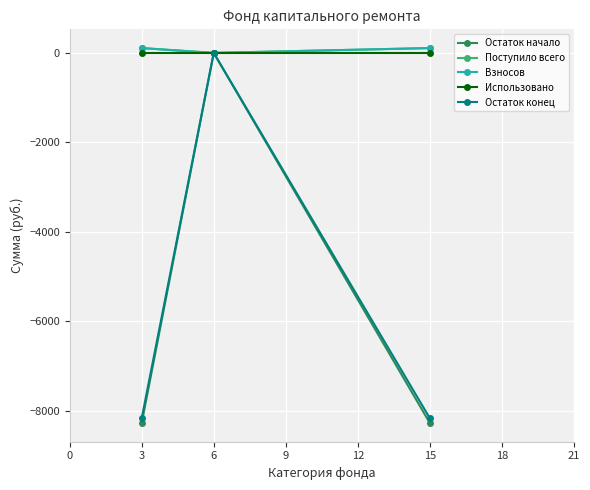

Is this an area chart (filled region under the line)?

No